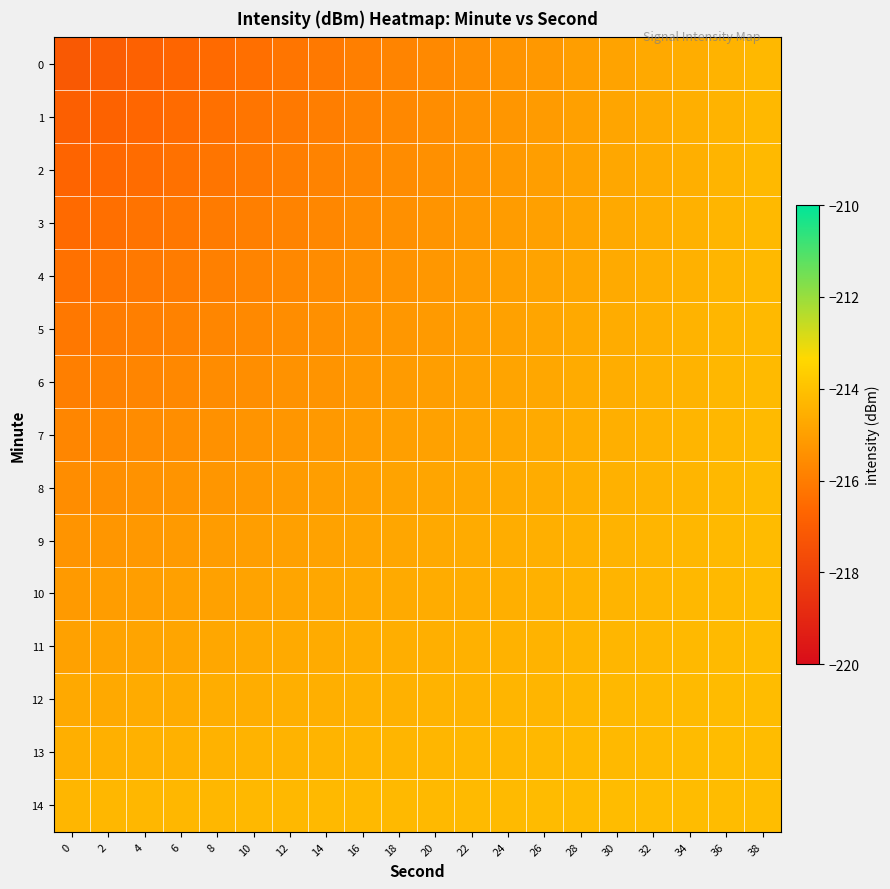

Reading left to right, extract all data points from this chart.

0: 0=-217.1	2=-217.0	4=-216.8	6=-216.7	8=-216.5	10=-216.4	12=-216.2	14=-216.1	16=-215.9	18=-215.8	20=-215.6	22=-215.5	24=-215.3	26=-215.2	28=-215.0	30=-214.9	32=-214.7	34=-214.6	36=-214.4	38=-214.3
1: 0=-216.9	2=-216.8	4=-216.6	6=-216.5	8=-216.4	10=-216.2	12=-216.1	14=-215.9	16=-215.8	18=-215.7	20=-215.5	22=-215.4	24=-215.2	26=-215.1	28=-215.0	30=-214.8	32=-214.7	34=-214.5	36=-214.4	38=-214.3
2: 0=-216.7	2=-216.6	4=-216.5	6=-216.3	8=-216.2	10=-216.1	12=-215.9	14=-215.8	16=-215.7	18=-215.6	20=-215.4	22=-215.3	24=-215.2	26=-215.0	28=-214.9	30=-214.8	32=-214.6	34=-214.5	36=-214.4	38=-214.3
3: 0=-216.5	2=-216.4	4=-216.3	6=-216.2	8=-216.0	10=-215.9	12=-215.8	14=-215.7	16=-215.6	18=-215.4	20=-215.3	22=-215.2	24=-215.1	26=-215.0	28=-214.8	30=-214.7	32=-214.6	34=-214.5	36=-214.4	38=-214.2
4: 0=-216.3	2=-216.2	4=-216.1	6=-216.0	8=-215.9	10=-215.8	12=-215.7	14=-215.6	16=-215.4	18=-215.3	20=-215.2	22=-215.1	24=-215.0	26=-214.9	28=-214.8	30=-214.7	32=-214.6	34=-214.5	36=-214.3	38=-214.2
5: 0=-216.1	2=-216.0	4=-215.9	6=-215.8	8=-215.7	10=-215.6	12=-215.5	14=-215.4	16=-215.3	18=-215.2	20=-215.1	22=-215.0	24=-214.9	26=-214.8	28=-214.7	30=-214.6	32=-214.5	34=-214.4	36=-214.3	38=-214.2
6: 0=-215.9	2=-215.8	4=-215.7	6=-215.7	8=-215.6	10=-215.5	12=-215.4	14=-215.3	16=-215.2	18=-215.1	20=-215.0	22=-214.9	24=-214.8	26=-214.8	28=-214.7	30=-214.6	32=-214.5	34=-214.4	36=-214.3	38=-214.2
7: 0=-215.7	2=-215.6	4=-215.6	6=-215.5	8=-215.4	10=-215.3	12=-215.2	14=-215.2	16=-215.1	18=-215.0	20=-214.9	22=-214.8	24=-214.8	26=-214.7	28=-214.6	30=-214.5	32=-214.4	34=-214.4	36=-214.3	38=-214.2
8: 0=-215.5	2=-215.5	4=-215.4	6=-215.3	8=-215.2	10=-215.2	12=-215.1	14=-215.0	16=-215.0	18=-214.9	20=-214.8	22=-214.8	24=-214.7	26=-214.6	28=-214.5	30=-214.5	32=-214.4	34=-214.3	36=-214.3	38=-214.2
9: 0=-215.3	2=-215.3	4=-215.2	6=-215.1	8=-215.1	10=-215.0	12=-215.0	14=-214.9	16=-214.8	18=-214.8	20=-214.7	22=-214.7	24=-214.6	26=-214.5	28=-214.5	30=-214.4	32=-214.4	34=-214.3	36=-214.2	38=-214.2
10: 0=-215.1	2=-215.1	4=-215.0	6=-215.0	8=-214.9	10=-214.9	12=-214.8	14=-214.8	16=-214.7	18=-214.7	20=-214.6	22=-214.6	24=-214.5	26=-214.5	28=-214.4	30=-214.4	32=-214.3	34=-214.3	36=-214.2	38=-214.2
11: 0=-214.9	2=-214.9	4=-214.8	6=-214.8	8=-214.8	10=-214.7	12=-214.7	14=-214.6	16=-214.6	18=-214.6	20=-214.5	22=-214.5	24=-214.4	26=-214.4	28=-214.4	30=-214.3	32=-214.3	34=-214.2	36=-214.2	38=-214.2
12: 0=-214.7	2=-214.7	4=-214.7	6=-214.6	8=-214.6	10=-214.6	12=-214.5	14=-214.5	16=-214.5	18=-214.5	20=-214.4	22=-214.4	24=-214.4	26=-214.3	28=-214.3	30=-214.3	32=-214.2	34=-214.2	36=-214.2	38=-214.2
13: 0=-214.5	2=-214.5	4=-214.5	6=-214.5	8=-214.4	10=-214.4	12=-214.4	14=-214.4	16=-214.4	18=-214.3	20=-214.3	22=-214.3	24=-214.3	26=-214.3	28=-214.2	30=-214.2	32=-214.2	34=-214.2	36=-214.2	38=-214.1
14: 0=-214.3	2=-214.3	4=-214.3	6=-214.3	8=-214.3	10=-214.3	12=-214.3	14=-214.3	16=-214.2	18=-214.2	20=-214.2	22=-214.2	24=-214.2	26=-214.2	28=-214.2	30=-214.2	32=-214.2	34=-214.2	36=-214.1	38=-214.1